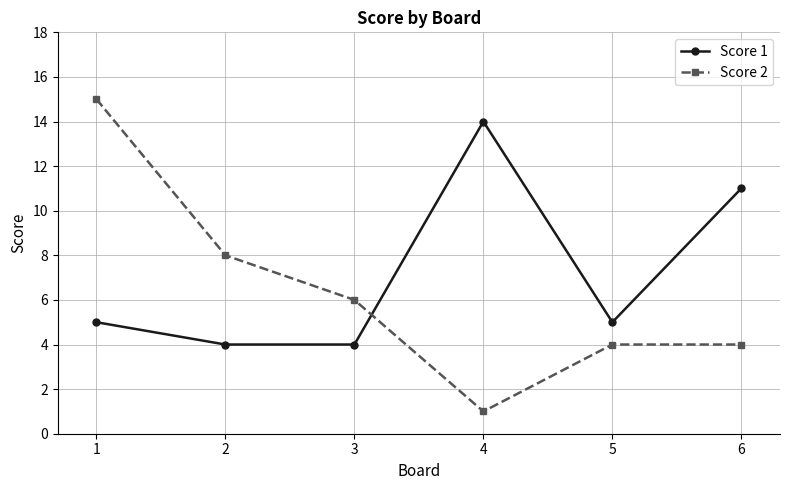

Which series has the largest total across all categories?

Score 1